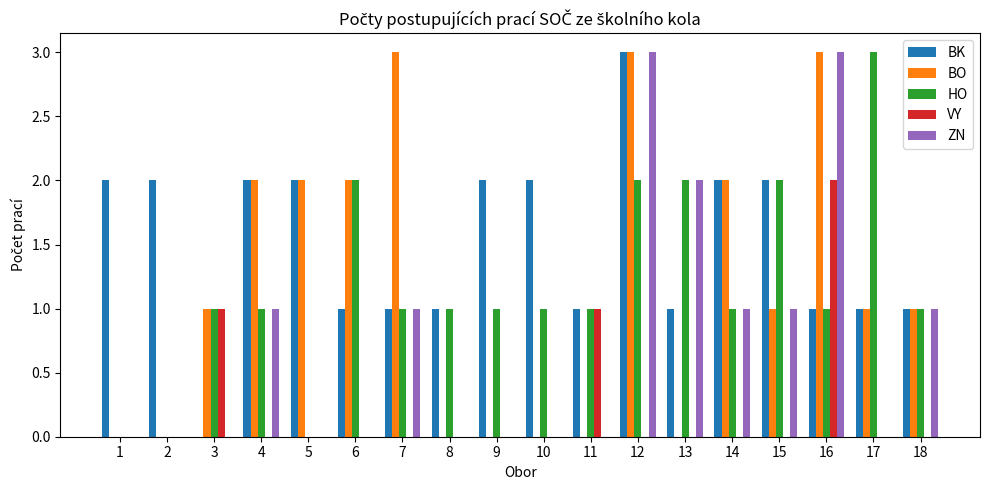

How many groups of bars are there?

18